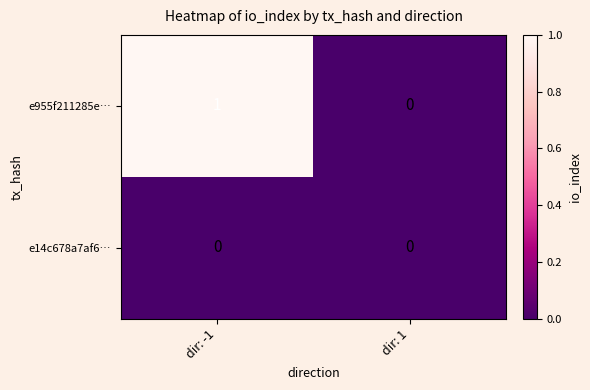

True or false: e955f211285e… has a value of 1 at dir: -1.

True